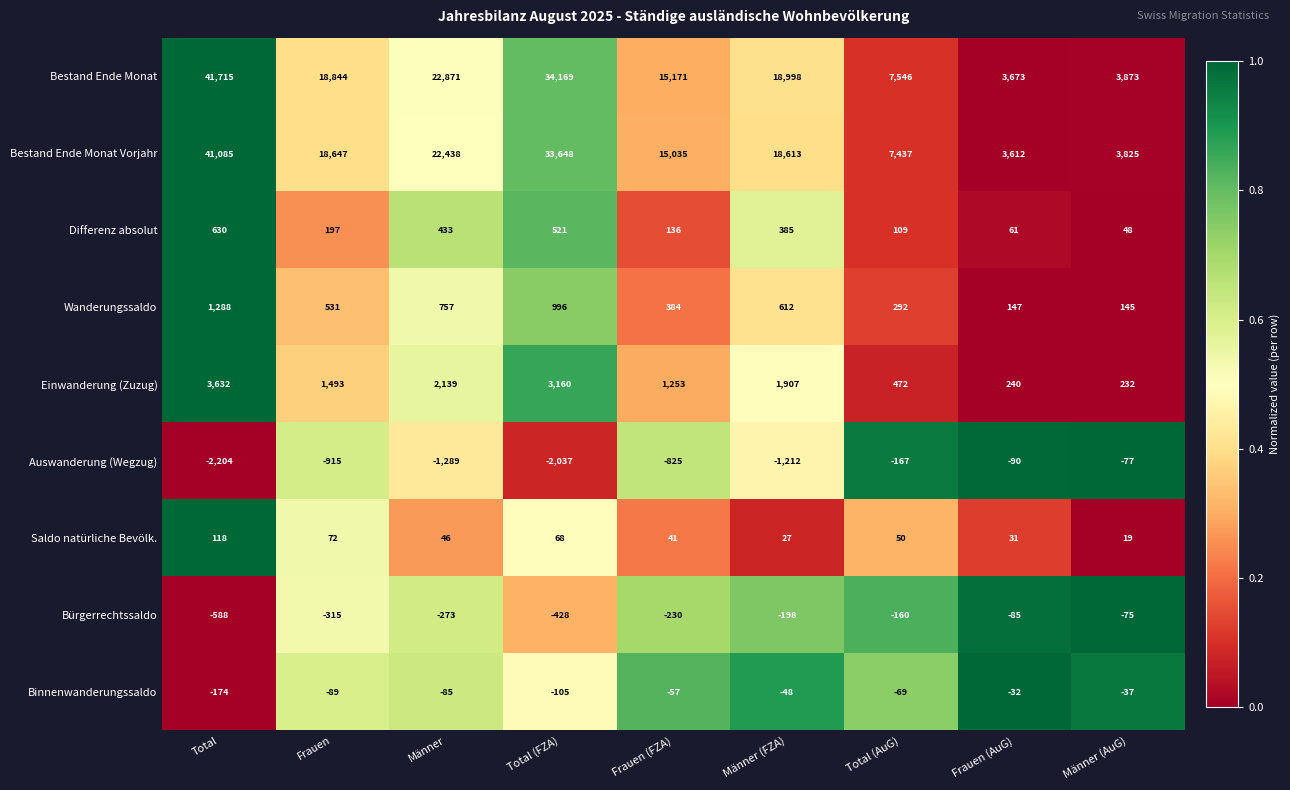

At Frauen (FZA), list the series in order from smallest to largest.

Auswanderung (Wegzug), Bürgerrechtssaldo, Binnenwanderungssaldo, Saldo natürliche Bevölk., Differenz absolut, Wanderungssaldo, Einwanderung (Zuzug), Bestand Ende Monat Vorjahr, Bestand Ende Monat